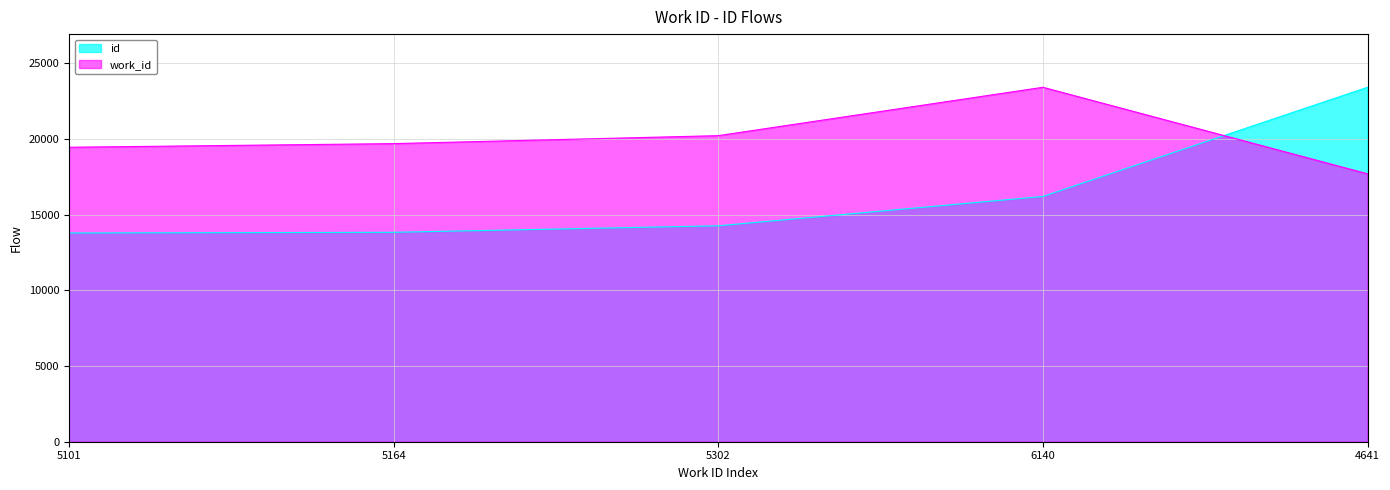

What value does the id series have at 5164?

13827.0